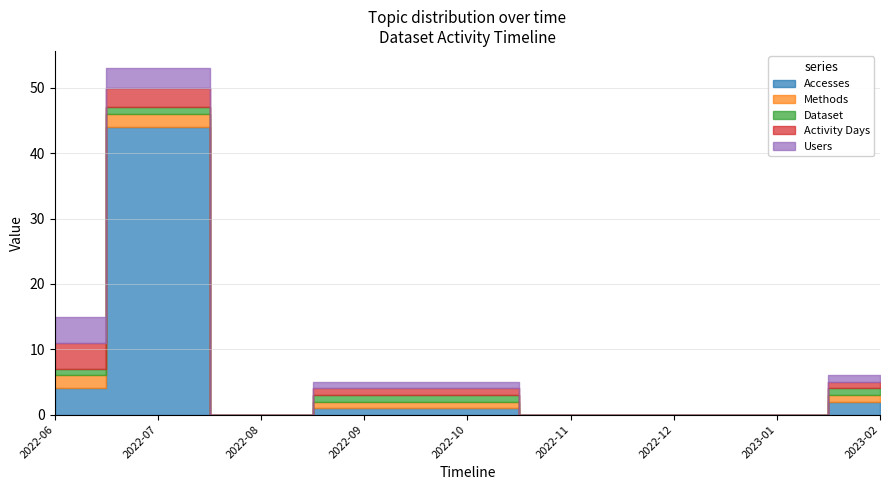

List the labels in order of Activity Days value, smallest first.

2022-08, 2022-11, 2022-12, 2023-01, 2022-09, 2022-10, 2023-02, 2022-07, 2022-06